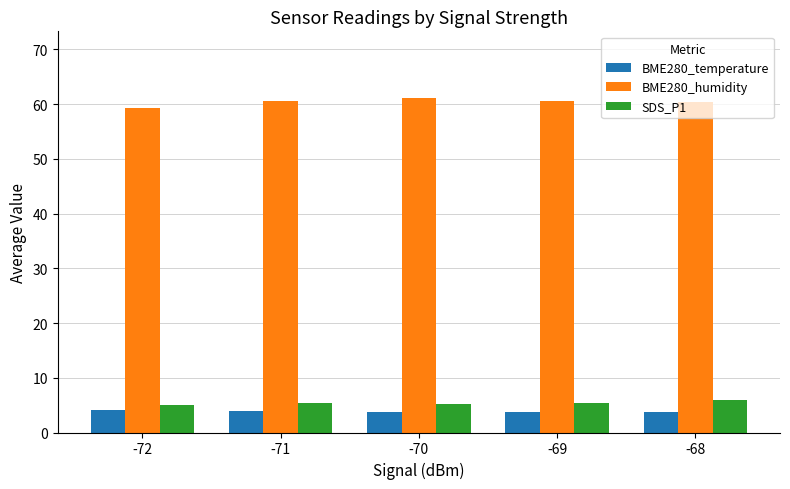

What is the total value across all series at -71?

69.9